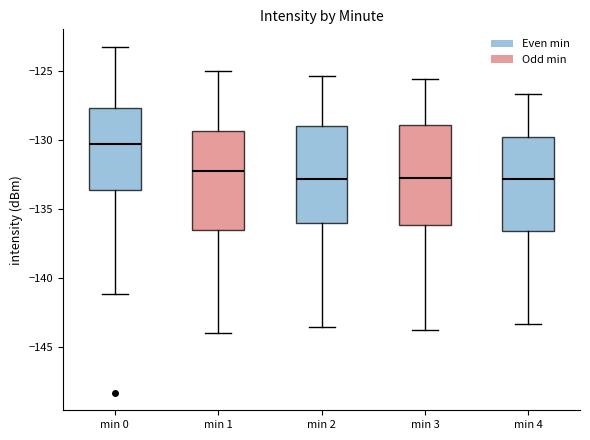

Reading left to right, read every box against the y-axis: the position of its median line, the range the box covers, and the ends of its whiskers. The values are not printed on the chart, so give them approximately, as read against the axis.

min 0: median -130.5, box -133.5 to -127.5, whiskers -141.0 to -123.0
min 1: median -132.0, box -136.5 to -129.5, whiskers -144.0 to -125.0
min 2: median -133.0, box -136.0 to -129.0, whiskers -143.5 to -125.5
min 3: median -132.5, box -136.0 to -129.0, whiskers -144.0 to -125.5
min 4: median -133.0, box -136.5 to -130.0, whiskers -143.5 to -126.5